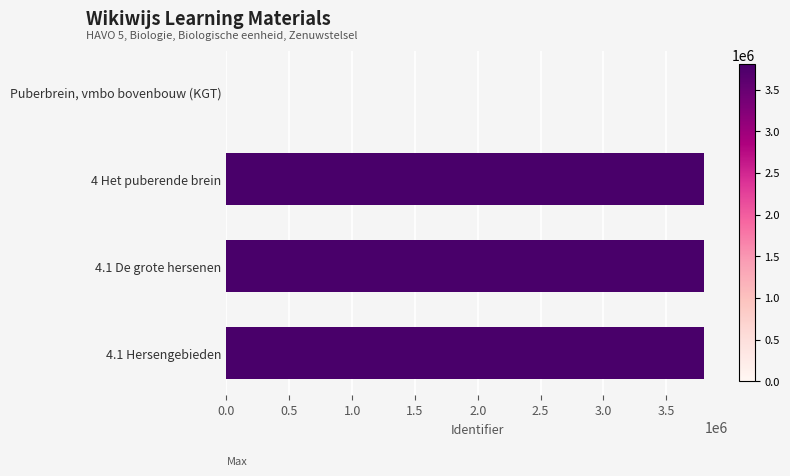

What is the maximum value shown in the chart?

3803400